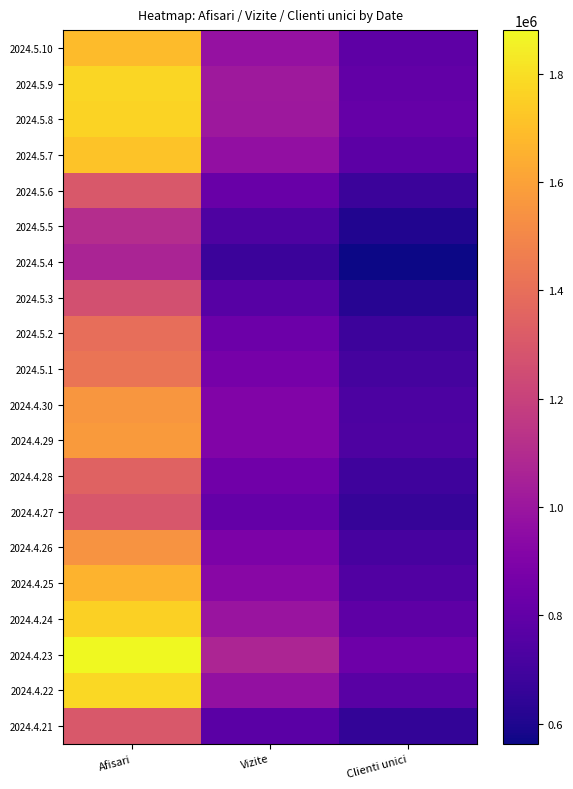

Which series changed the most between Afisari and Vizite?

2024.4.22